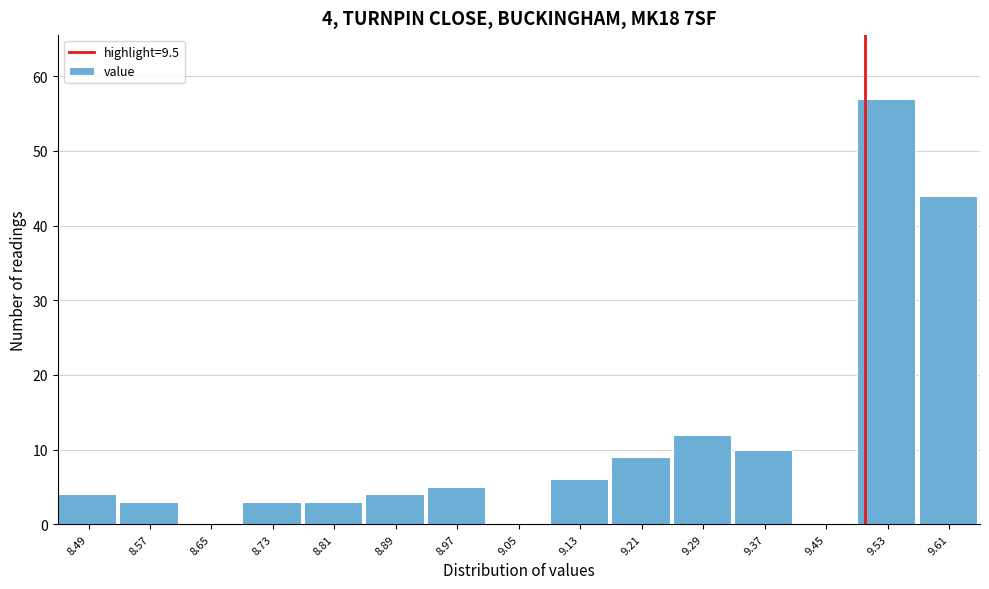

Over which range of the x-axis is the bar tallest?

9.49 to 9.57